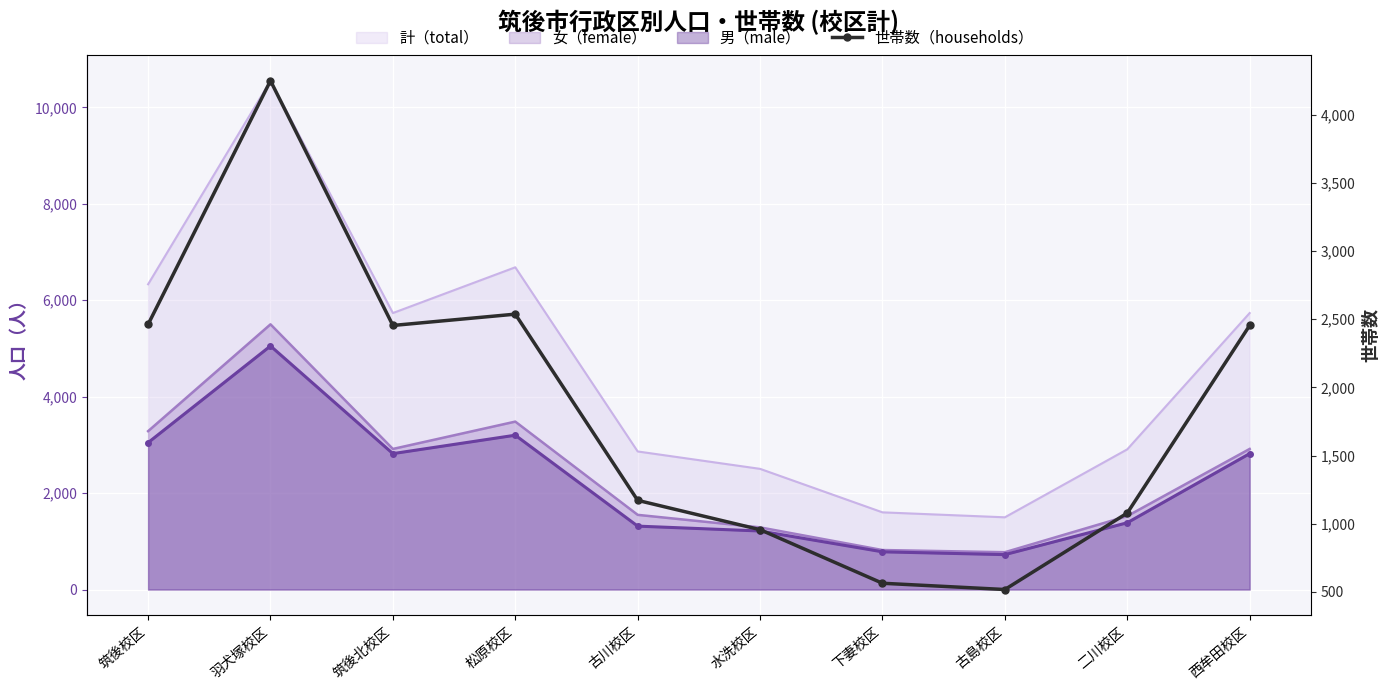

What is the sum of the values at 松原校区 and 古島校区?

3054